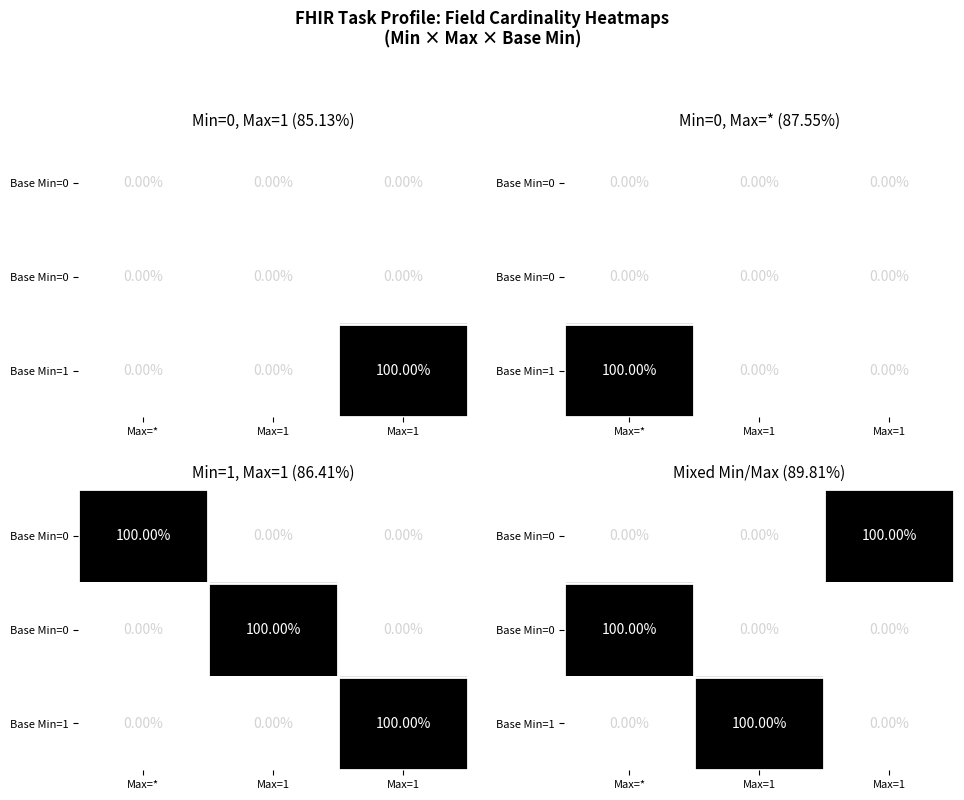

How many distinct data groups are displayed?

3